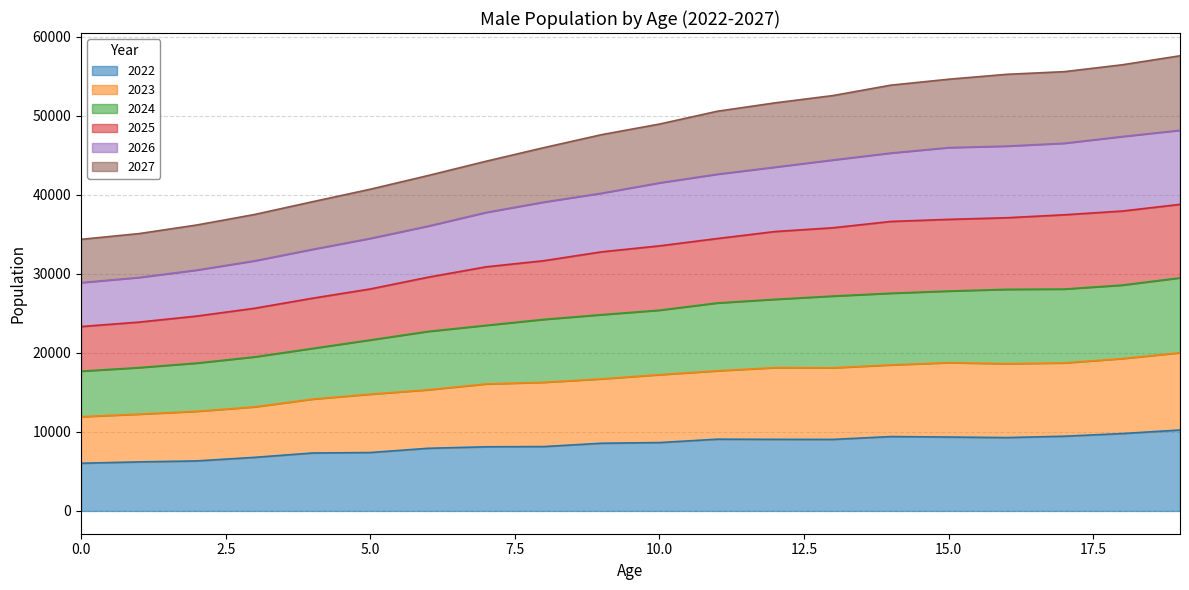

What is the lowest value of the 2022 series?

6035.5